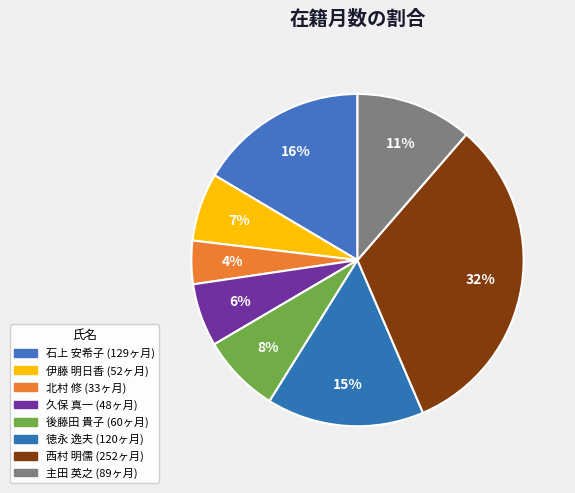

What percentage is the 主田 英之 slice, to the nearest percent?

11%